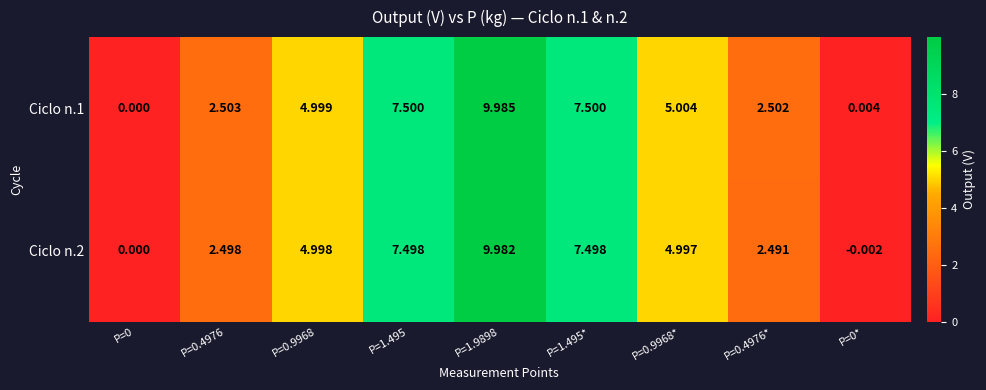

Is the value of Ciclo n.1 at P=0.4976* greater than the value of Ciclo n.2 at P=1.495?

No